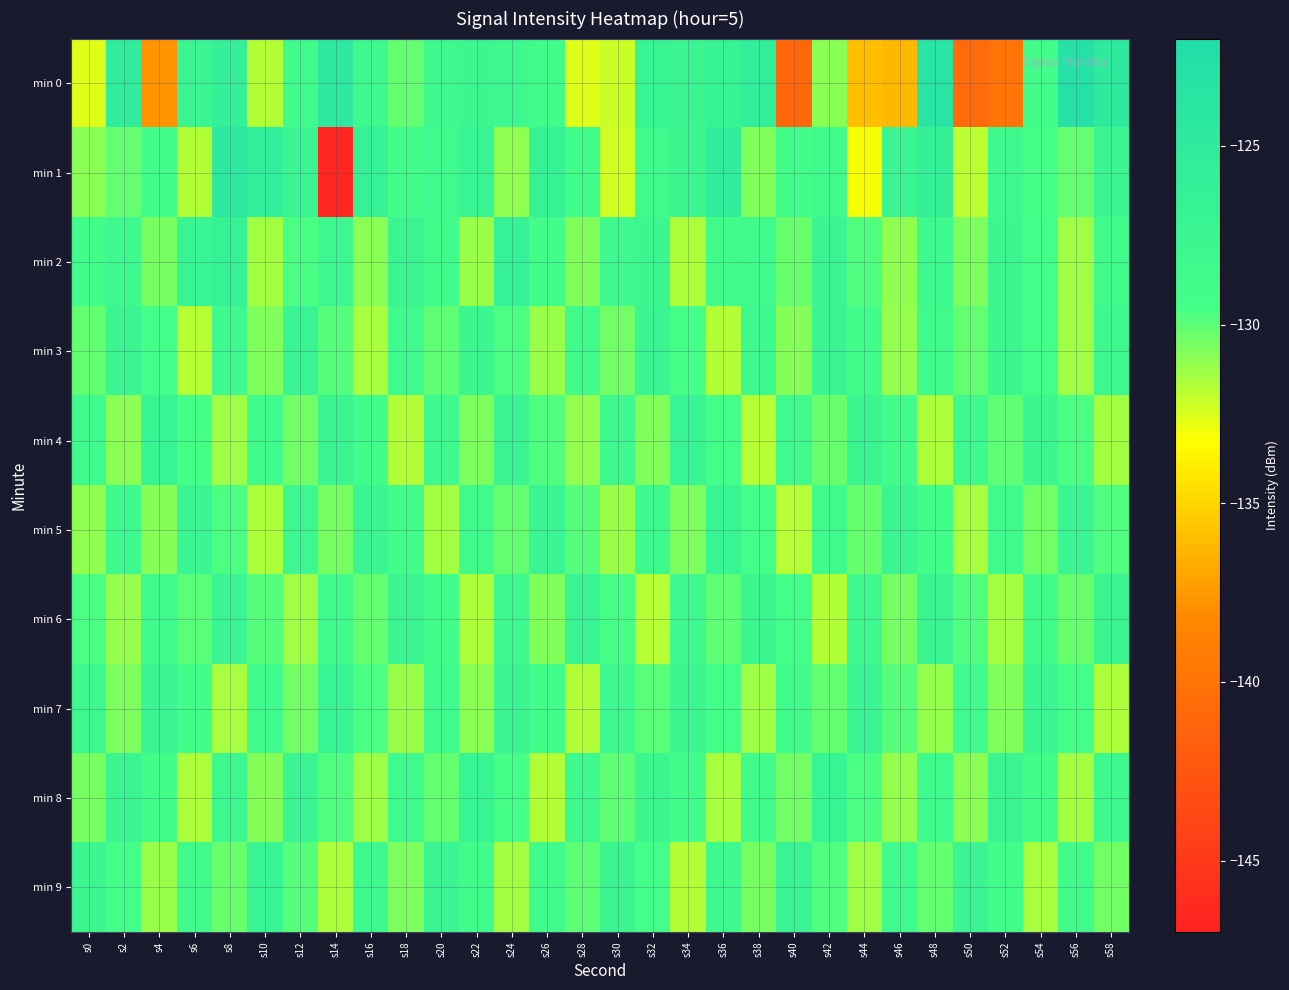

Which series has the widest spread of values?

min 1